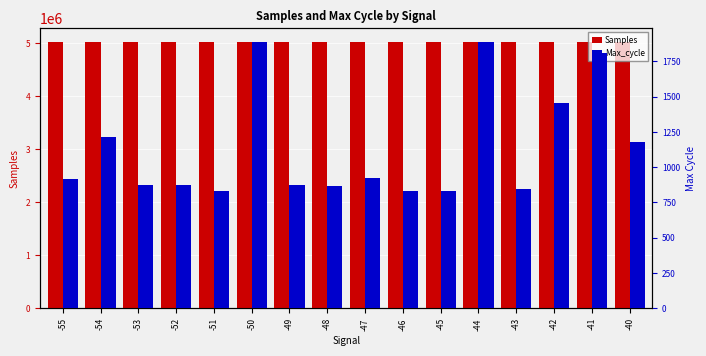

Are the bars grouped side by side (vs. stacked)?

Yes